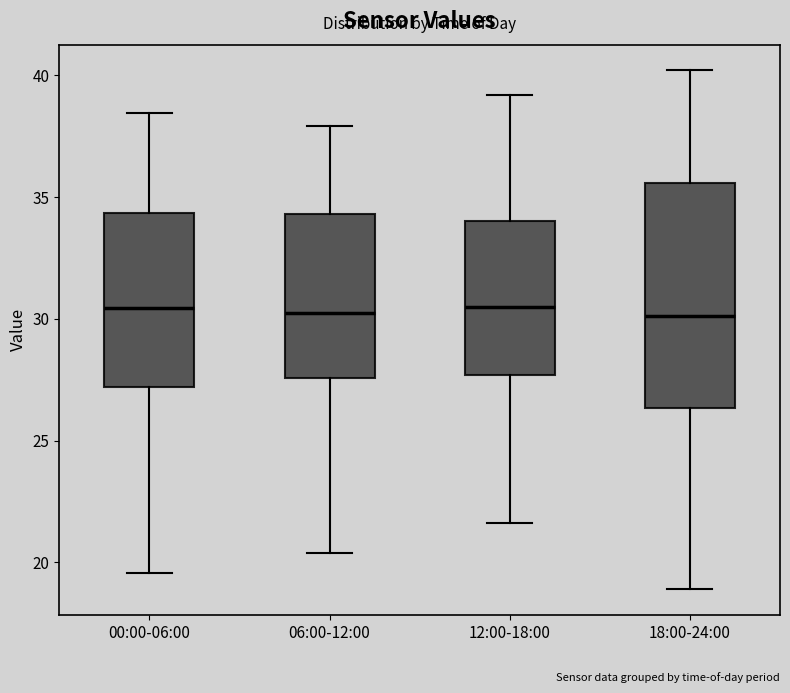

Reading left to right, read every box against the y-axis: the position of its median line, the range the box covers, and the ends of its whiskers. The values are not printed on the chart, so give them approximately, as read against the axis.

00:00-06:00: median 30.5, box 27.0 to 34.5, whiskers 19.5 to 38.5
06:00-12:00: median 30.5, box 27.5 to 34.5, whiskers 20.5 to 38.0
12:00-18:00: median 30.5, box 27.5 to 34.0, whiskers 21.5 to 39.0
18:00-24:00: median 30.0, box 26.5 to 35.5, whiskers 19.0 to 40.0